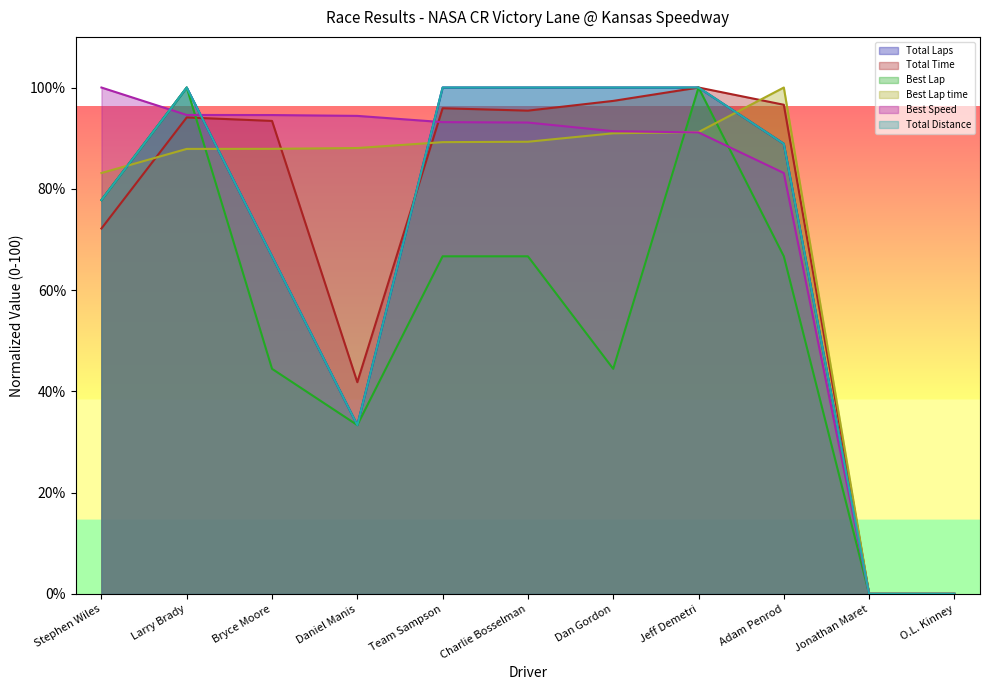

How many categories are shown in the chart?

11